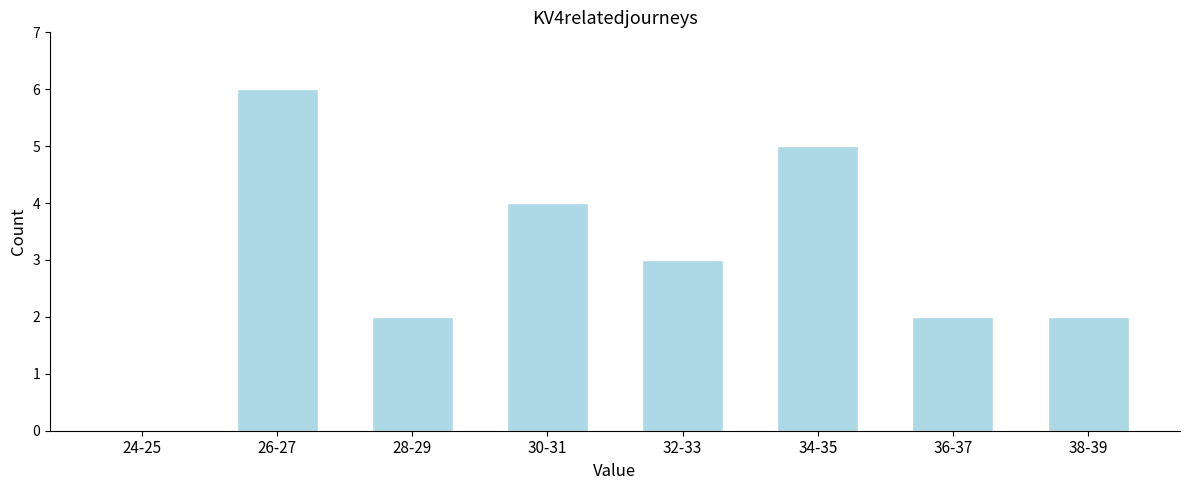

Reading left to right, extract all data points from this chart.

24-25=0	26-27=6	28-29=2	30-31=4	32-33=3	34-35=5	36-37=2	38-39=2